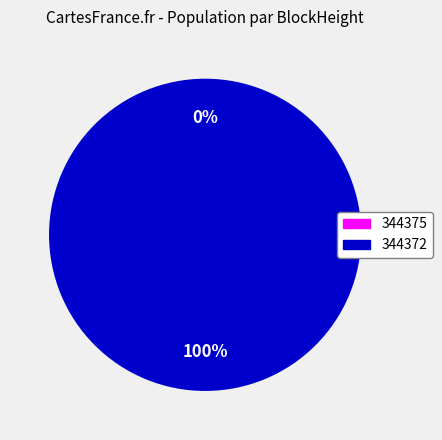

How many slices are in this pie chart?

2